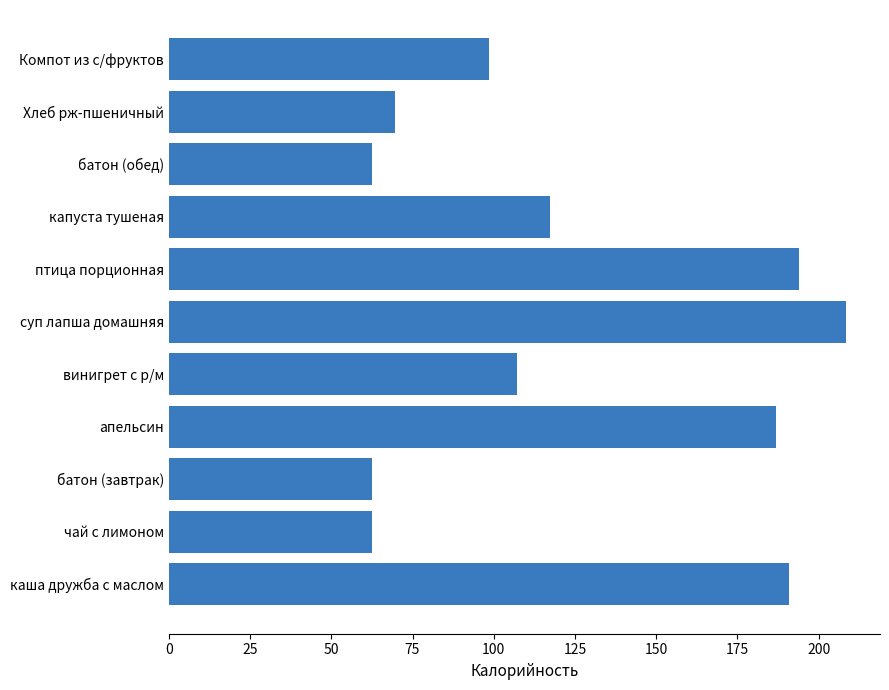

Where is the data nearest to the value 135?

капуста тушеная